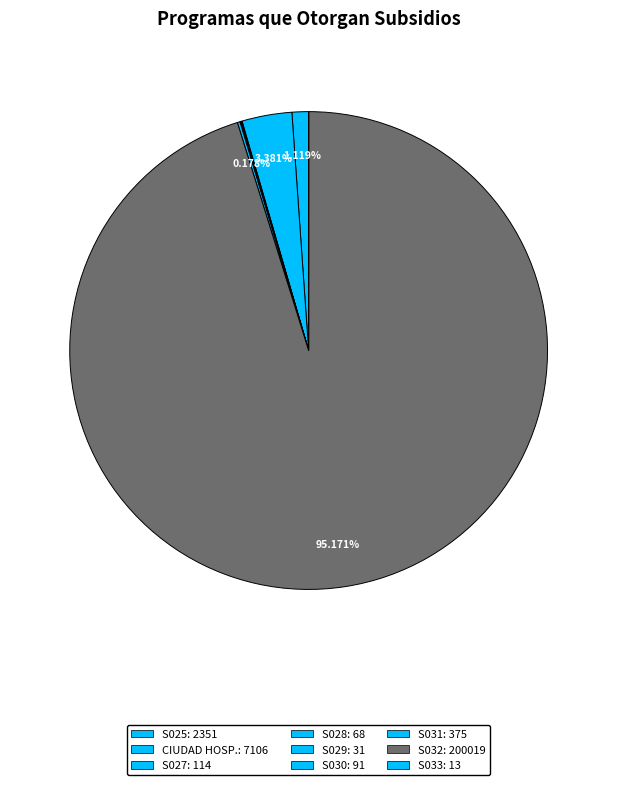

How many segments does this pie chart have?

9